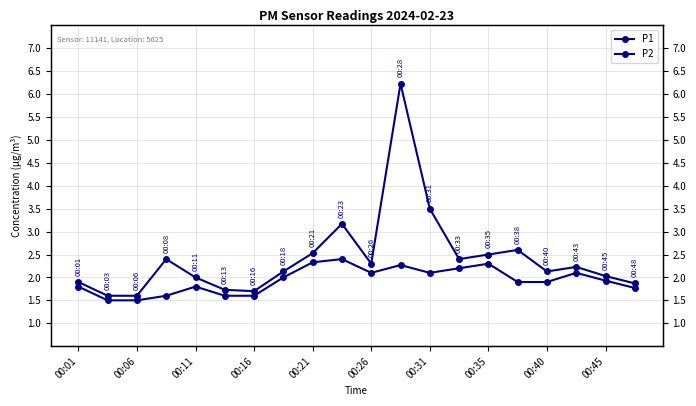

True or false: P1 and P2 cross at least once.

False